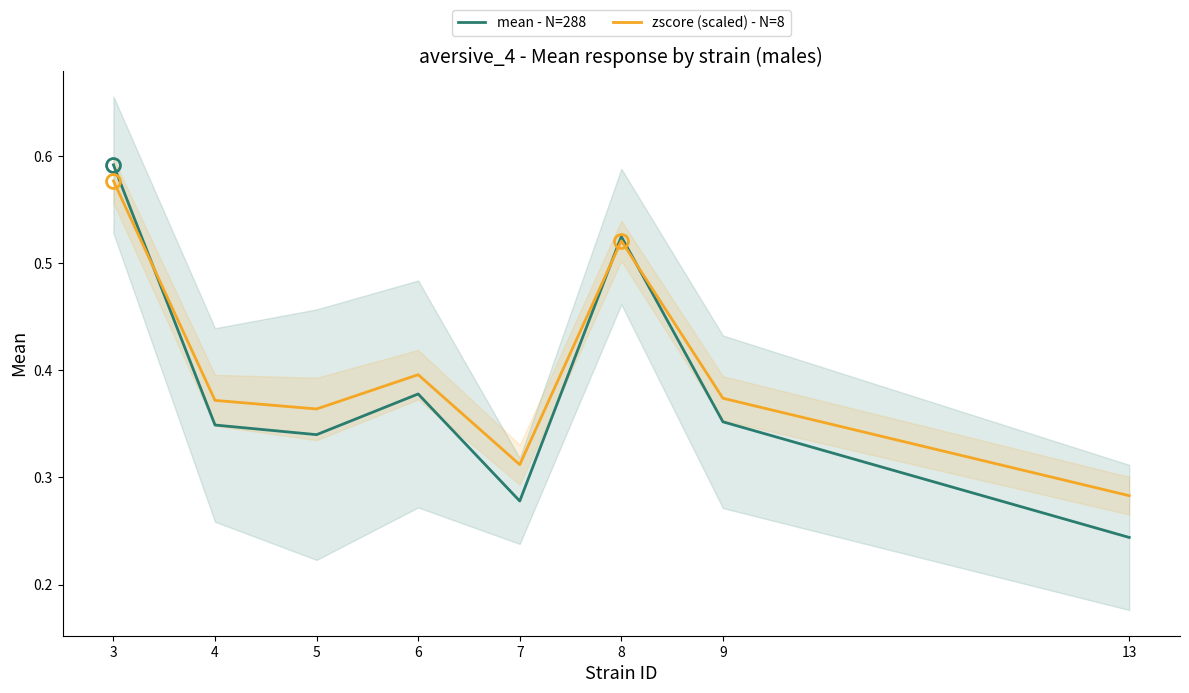

True or false: mean - N=288 and zscore (scaled) - N=8 intersect in this chart.

True